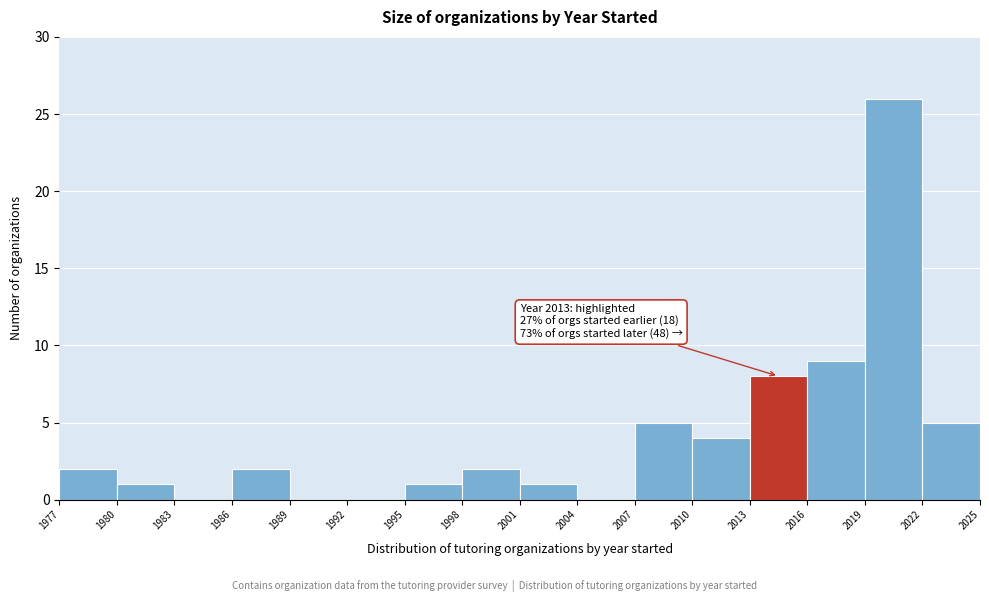

Over which range of the x-axis is the bar tallest?

2019 to 2022